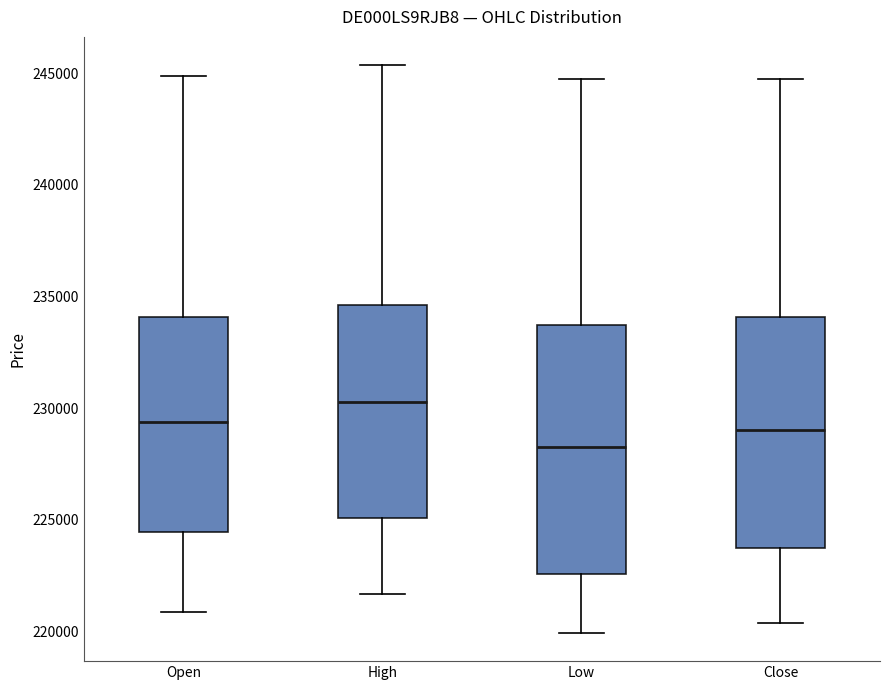

Reading left to right, read every box against the y-axis: the position of its median line, the range the box covers, and the ends of its whiskers. The values are not printed on the chart, so give them approximately, as read against the axis.

Open: median 229500, box 224500 to 234000, whiskers 221000 to 245000
High: median 230500, box 225000 to 234500, whiskers 221500 to 245500
Low: median 228500, box 222500 to 233500, whiskers 220000 to 244500
Close: median 229000, box 223500 to 234000, whiskers 220500 to 245000